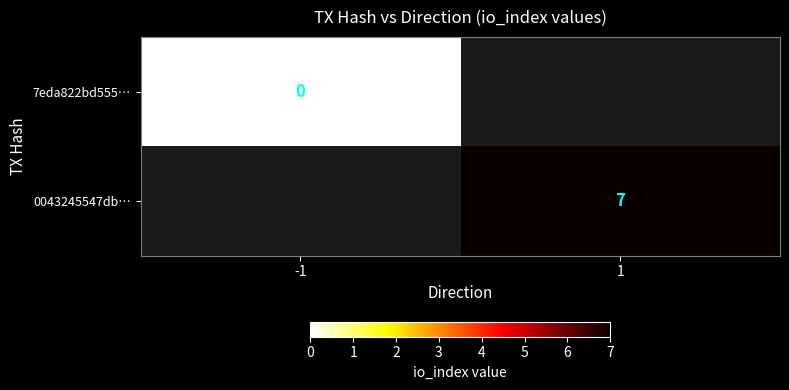

True or false: 0043245547db… has a value of 9 at 1.

False